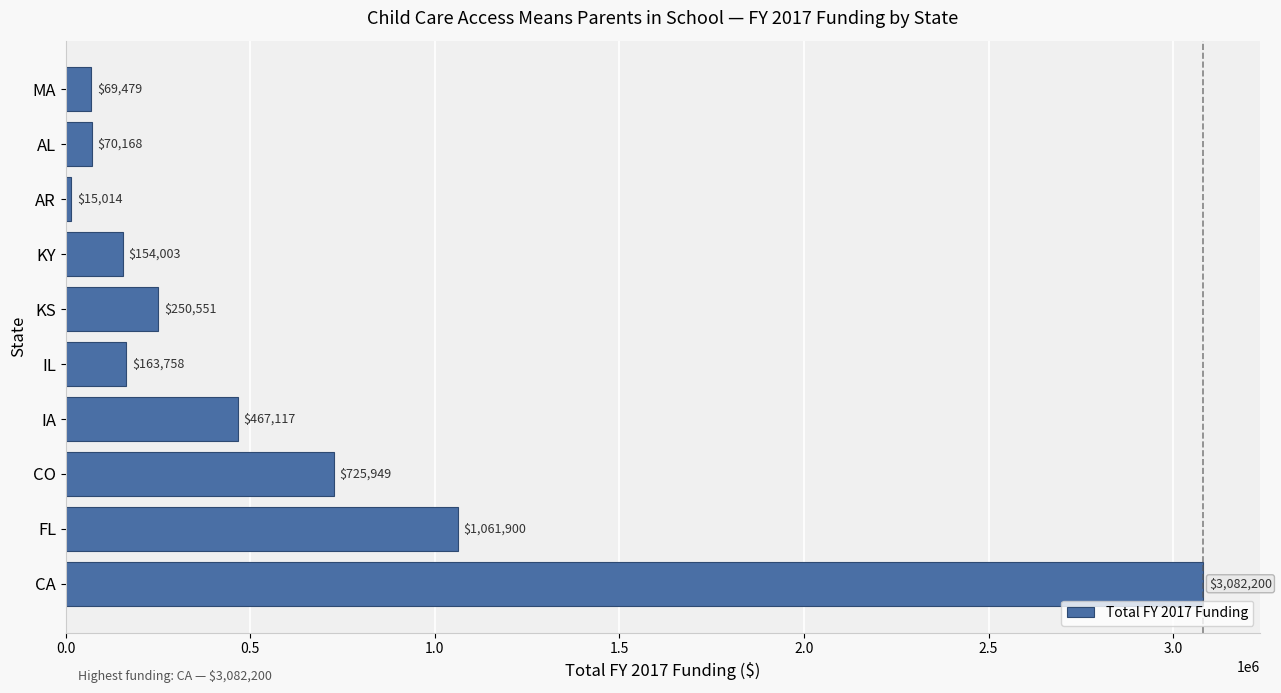

What is the average value?

606014